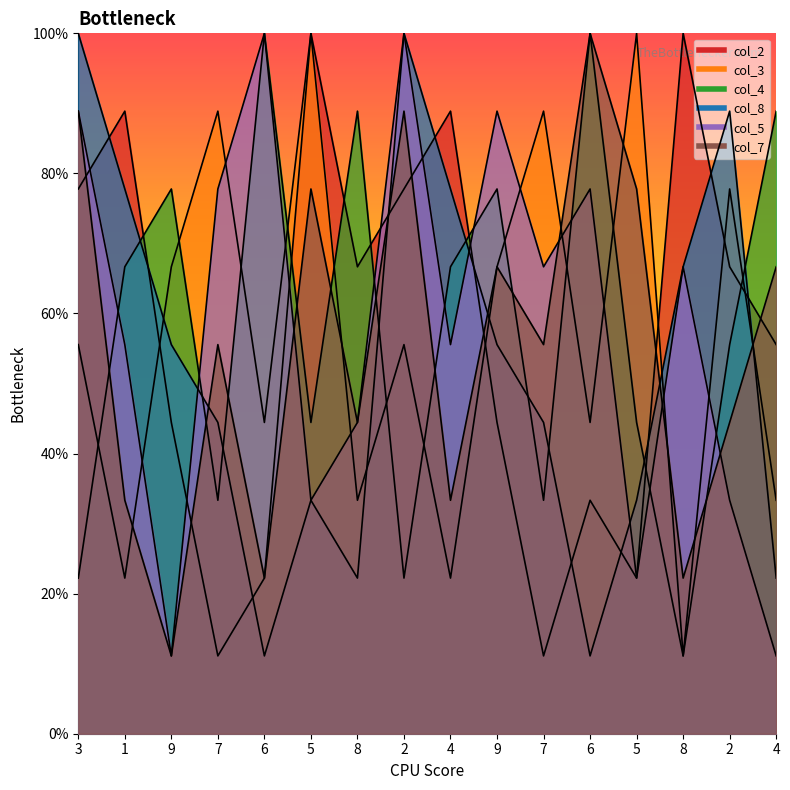

What is the difference between the maximum and minimum values in the col_2 series?

88.9